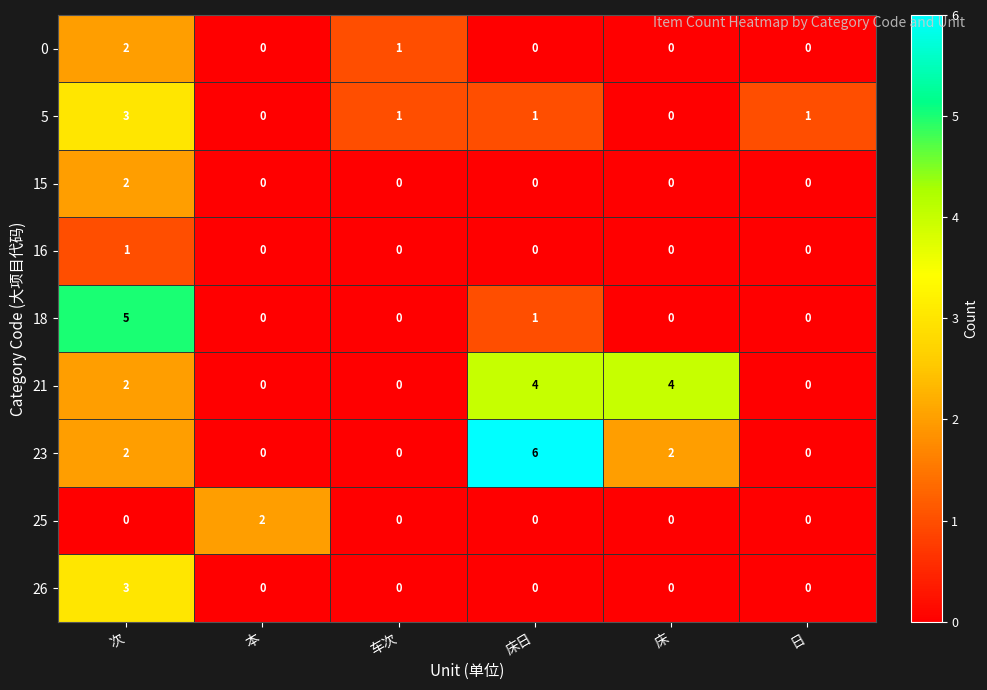

At which category is the sum across all series the highest?

次